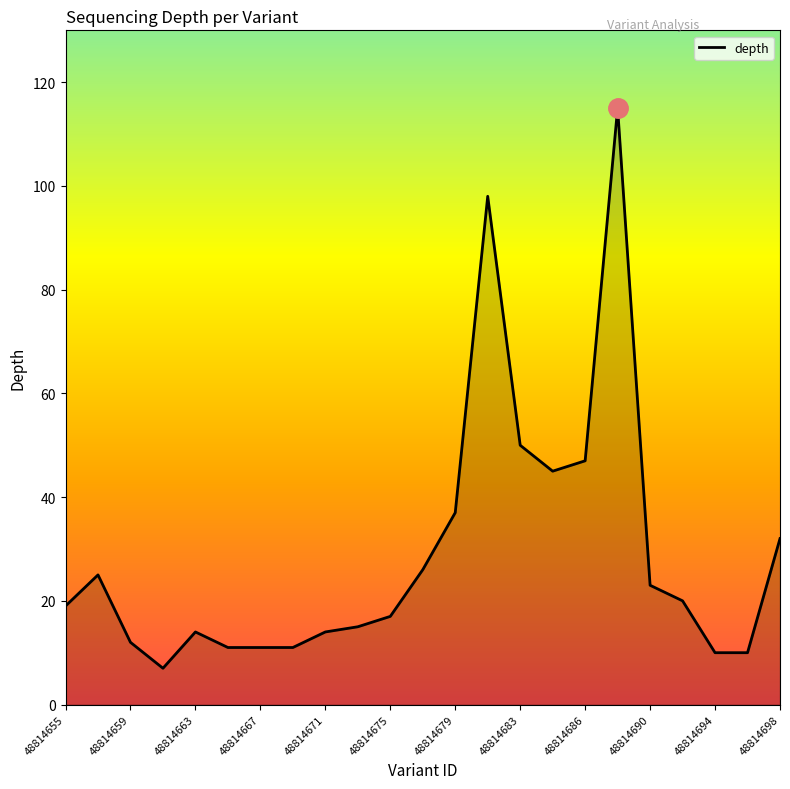

What is the minimum value shown in the chart?

7